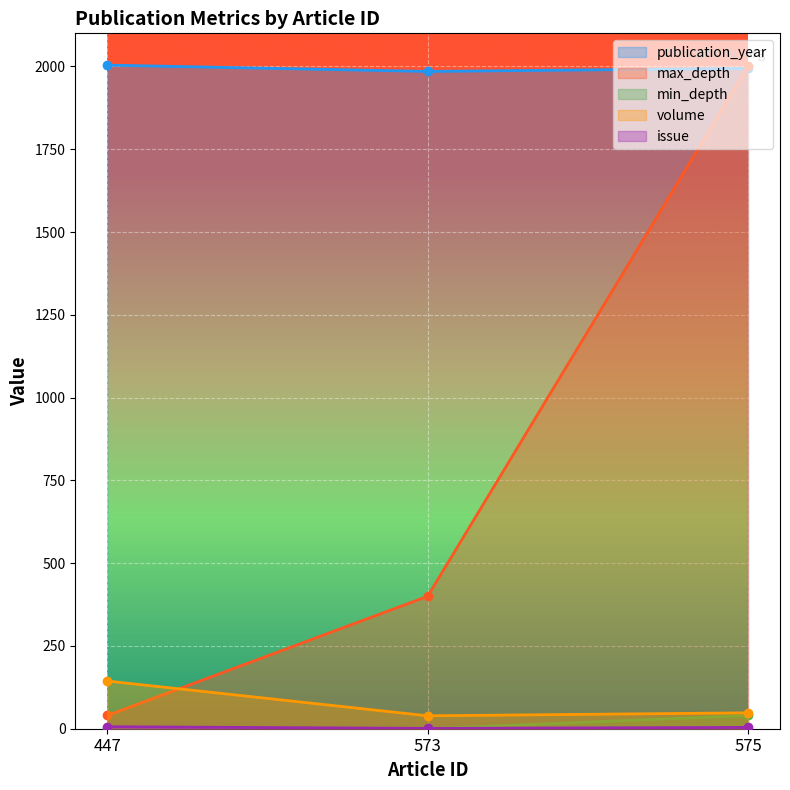

Reading left to right, transcribe all the data shown in this chart.

publication_year: 447=2004	573=1985	575=1994
max_depth: 447=40	573=400	575=2000
min_depth: 447=0	573=0	575=40
volume: 447=144	573=39	575=48
issue: 447=6	573=1	575=4